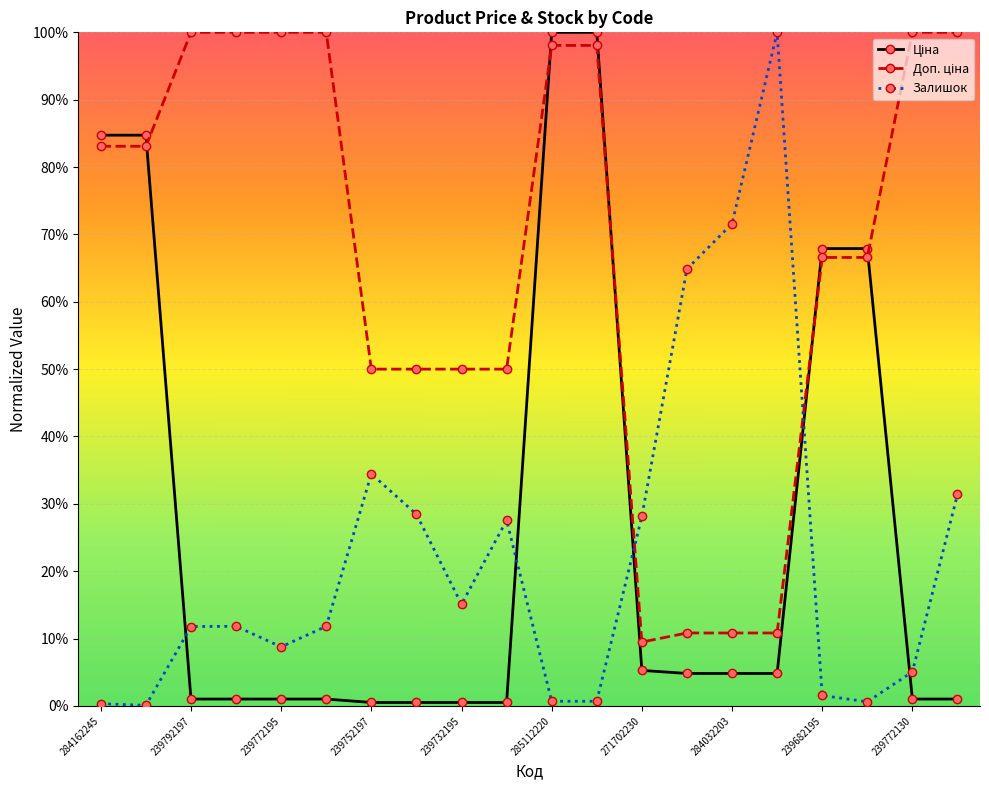

What is the maximum value for Залишок?

100.0